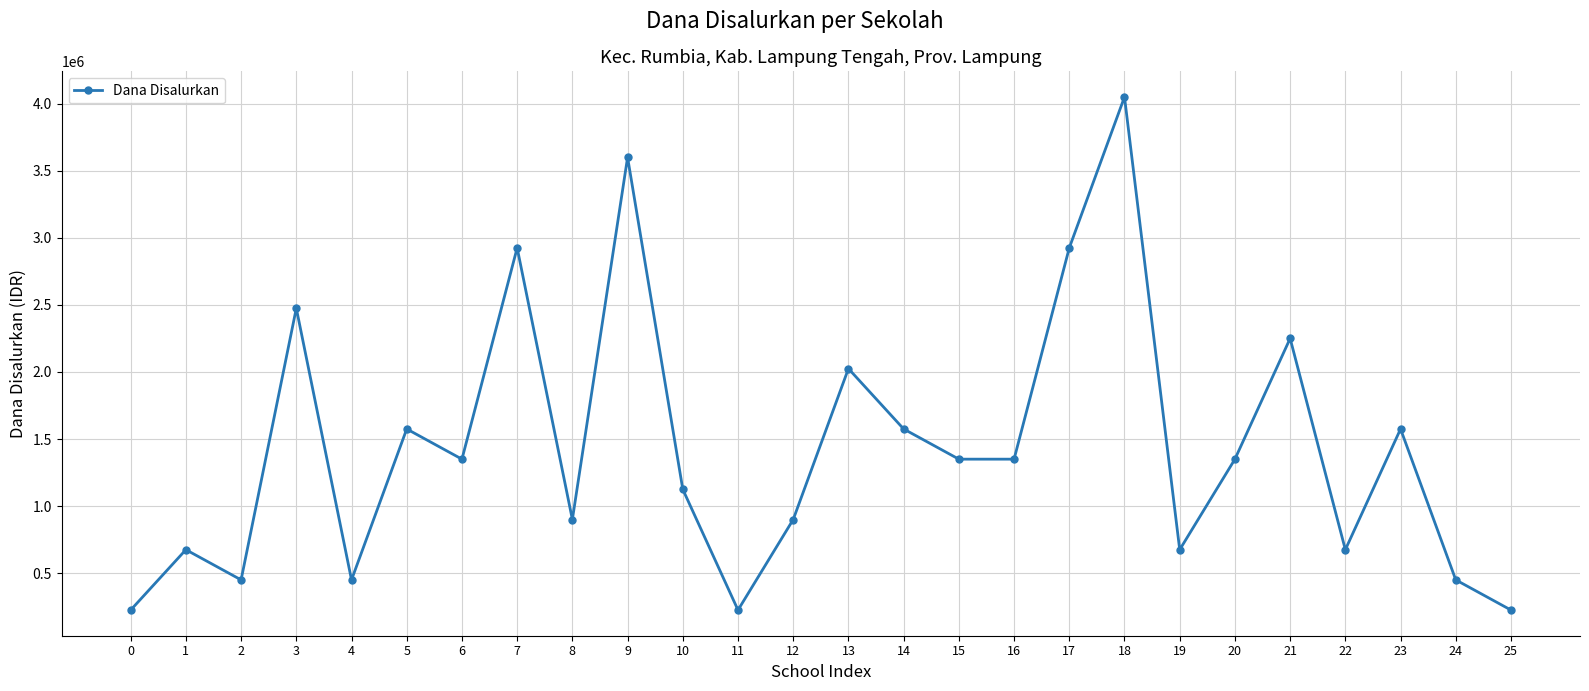

How many values are below 1350000?

12